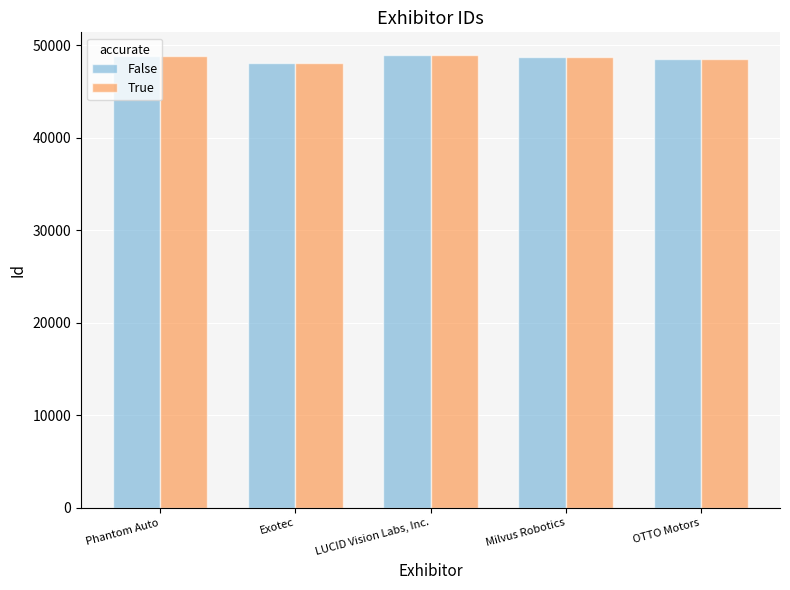

What is the sum of the False values at OTTO Motors and LUCID Vision Labs, Inc.?

97460